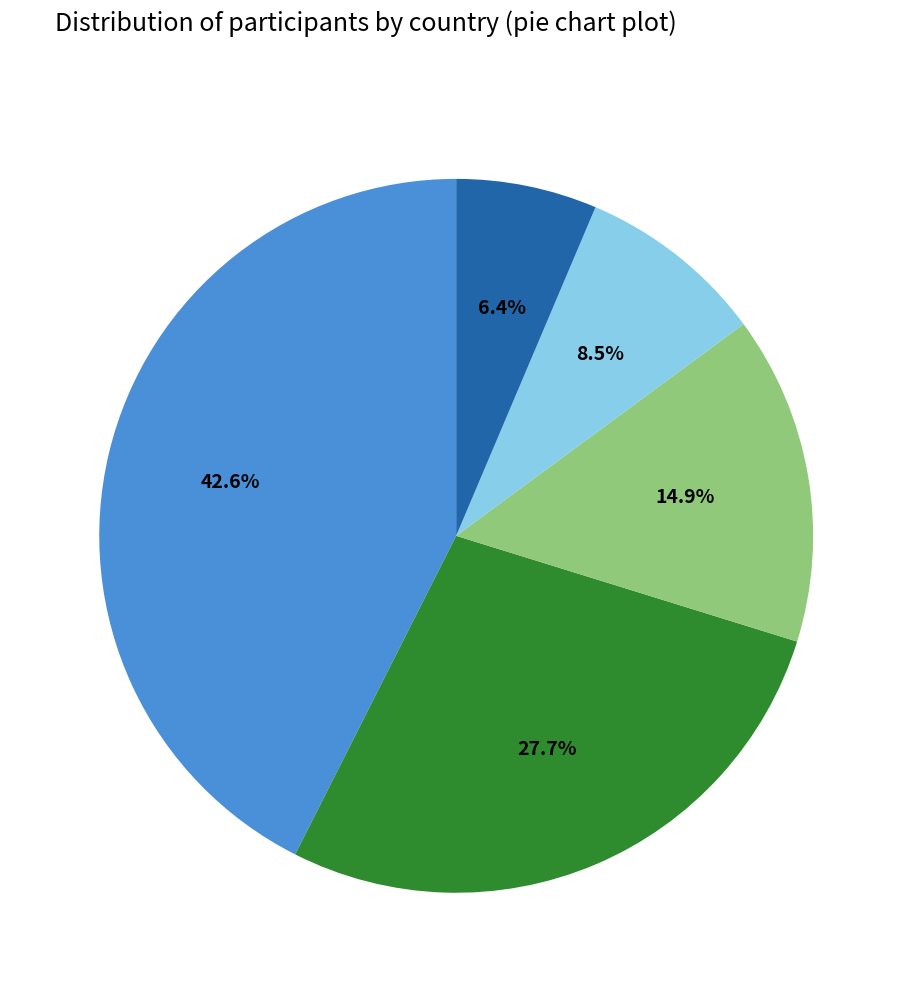

Is there a majority slice in this chart?

No